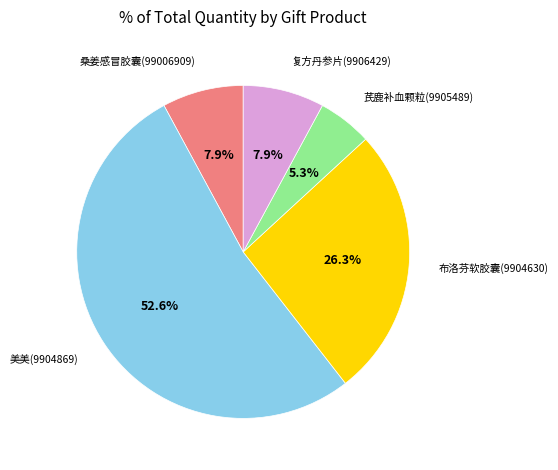

Is there a majority slice in this chart?

Yes